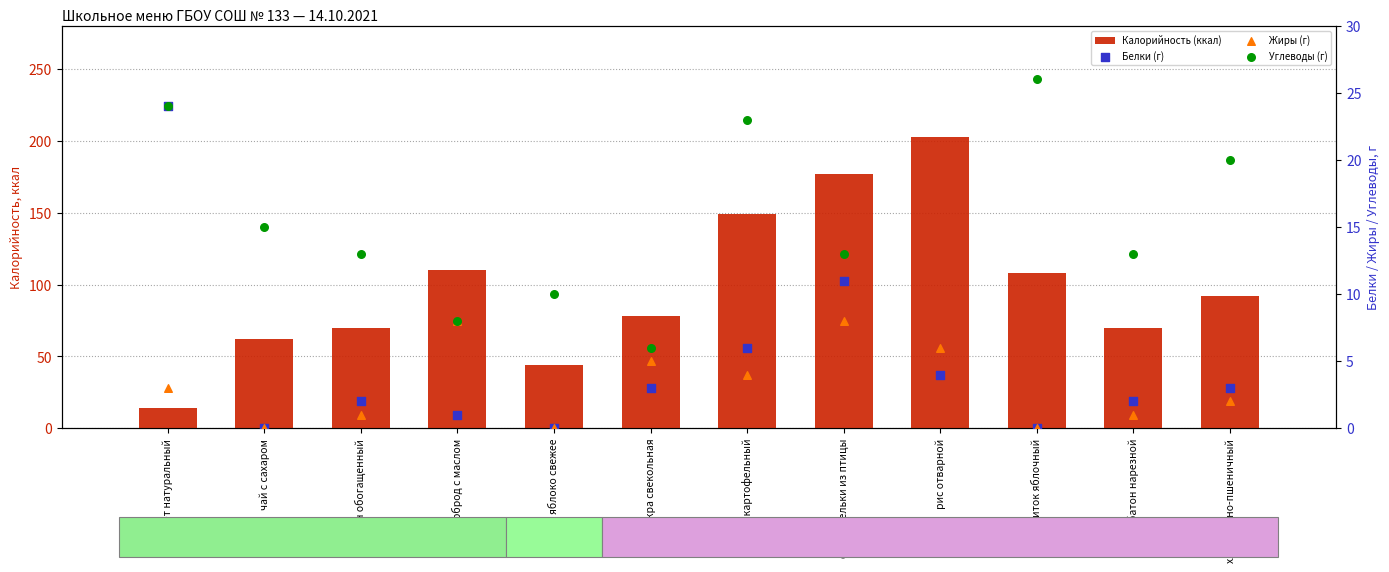

What is the total value across all series at икра свекольная?

92